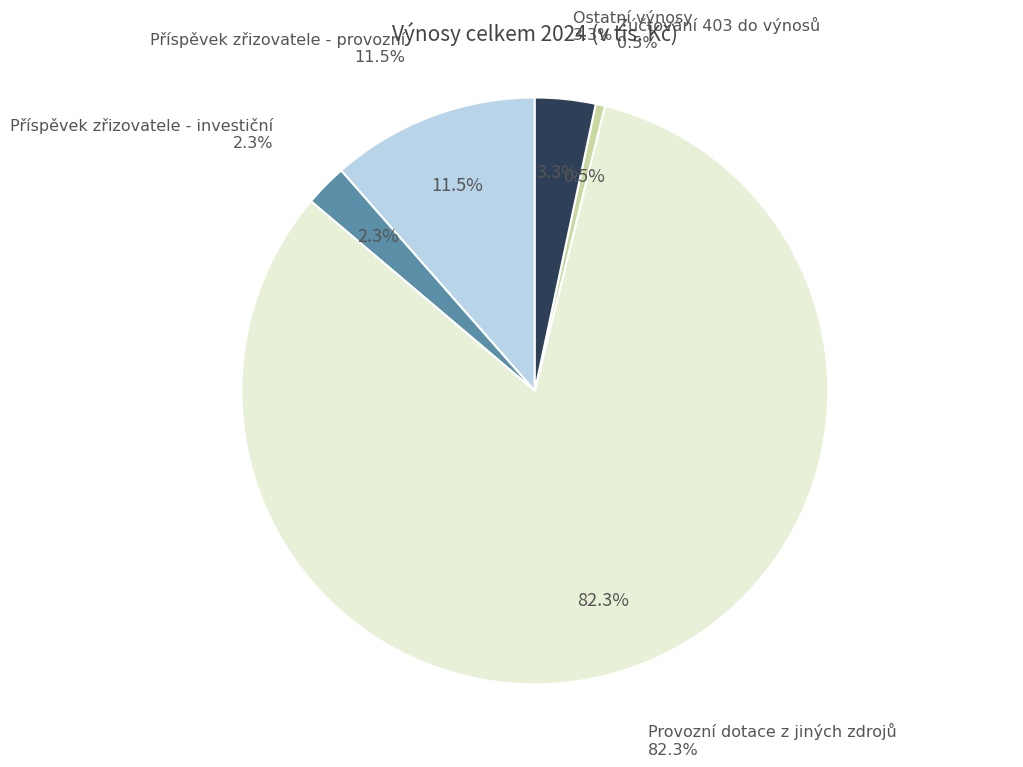

Count the number of slices in the pie.

5